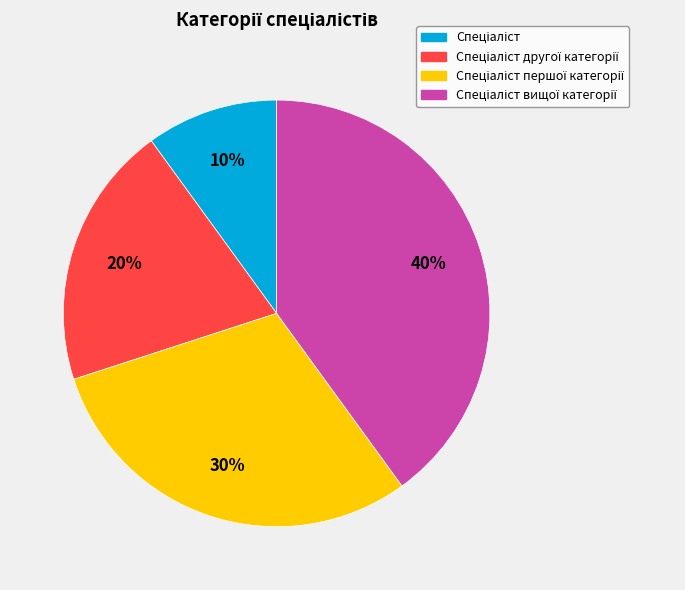

To the nearest percent, what is the difference between the largest and smallest slice percentages?

30%